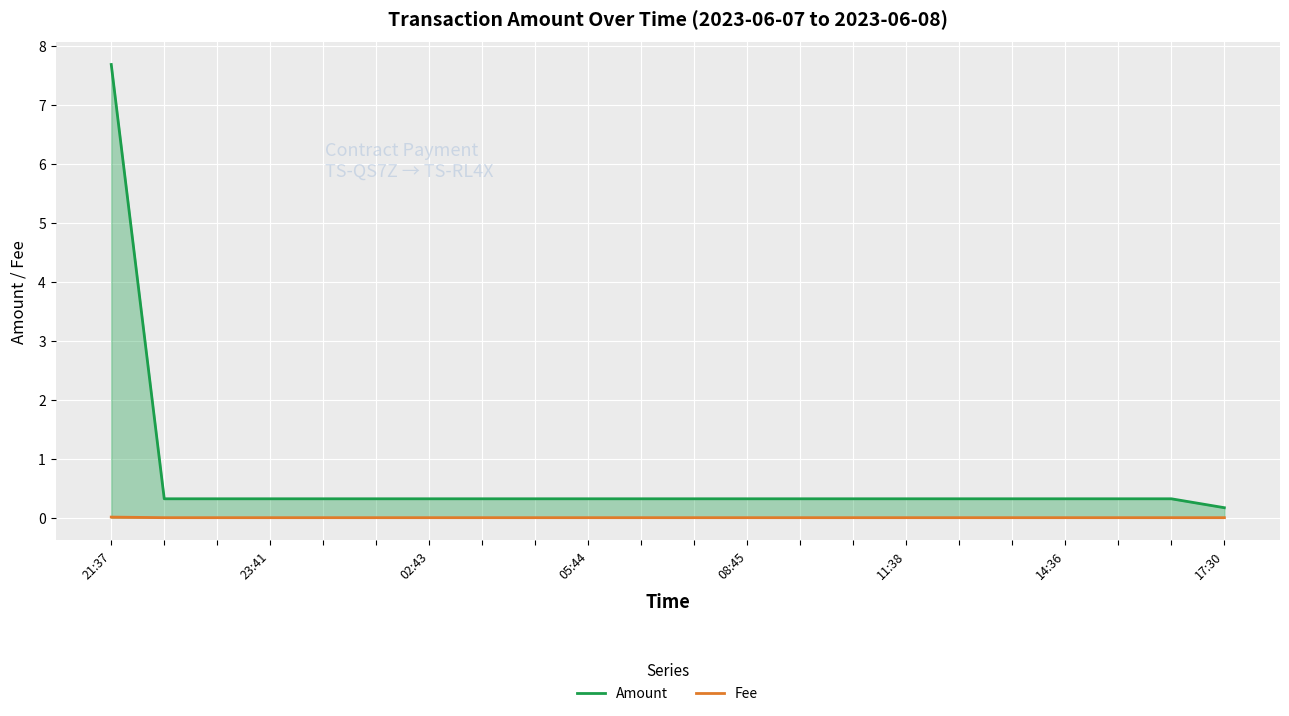

True or false: Fee has more than 0 points higher than both neighbors.

False